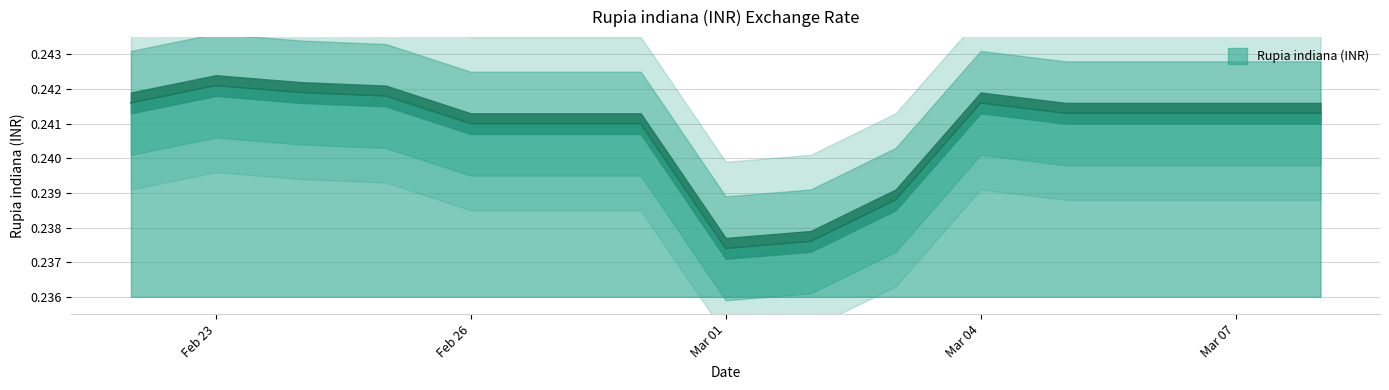

What is the value of the 13th point from the left?

0.2